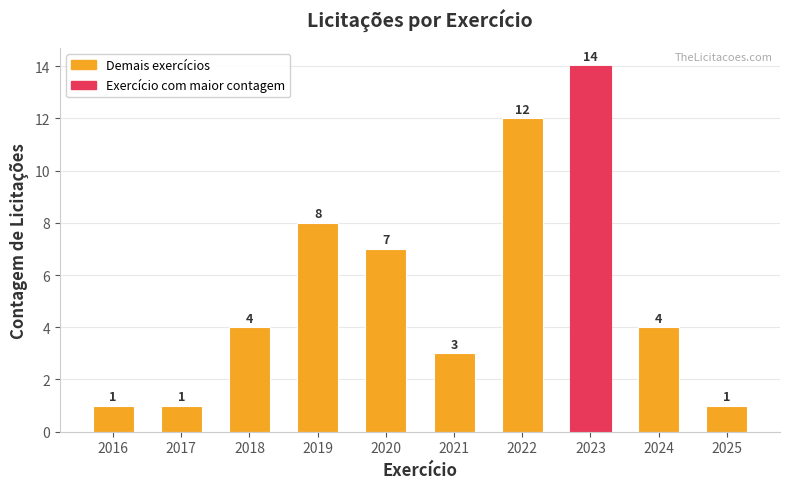

What is the sum of all values?

55